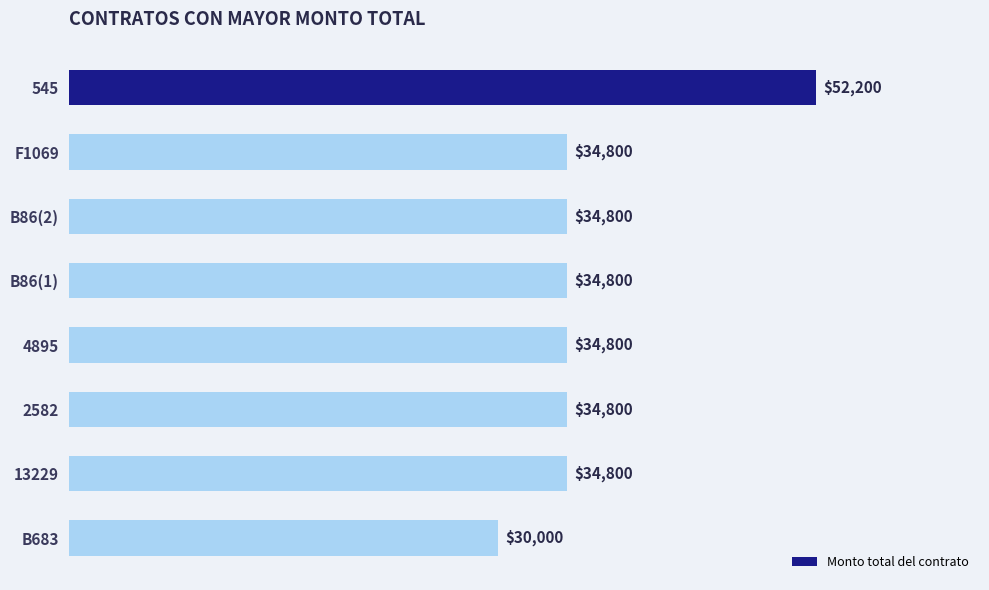

What is the difference between the maximum and minimum values?

22200